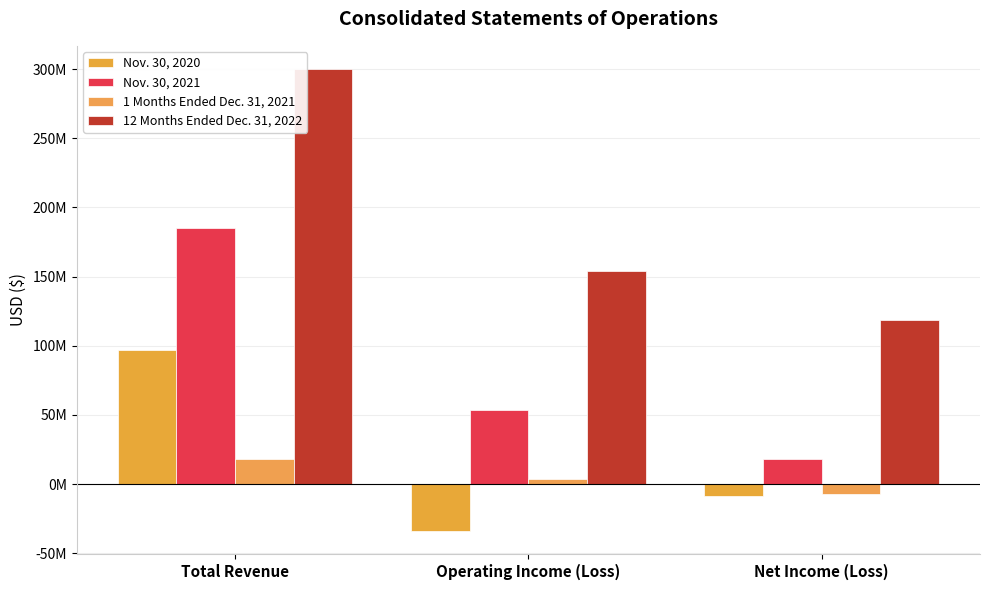

Where does the Nov. 30, 2021 series first go above 53897000?

Total Revenue